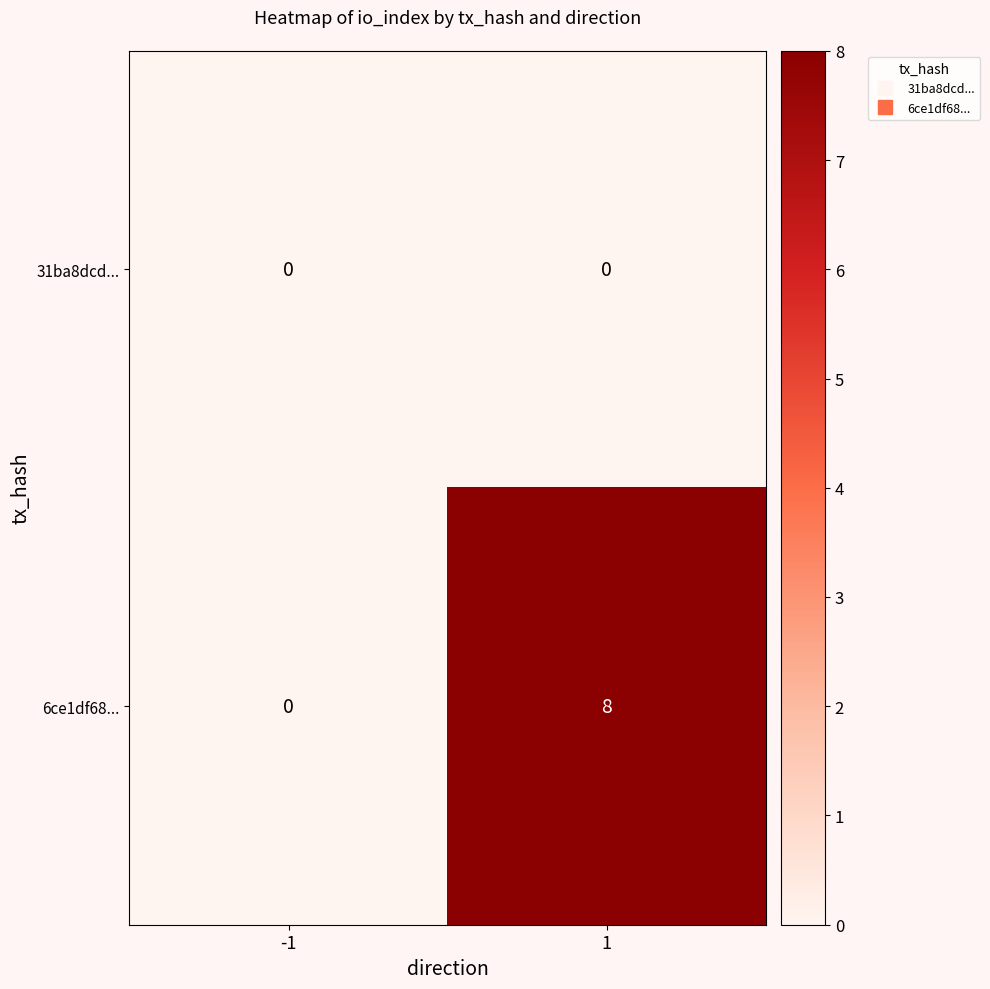

At how many categories does at least one series exceed 6?

1